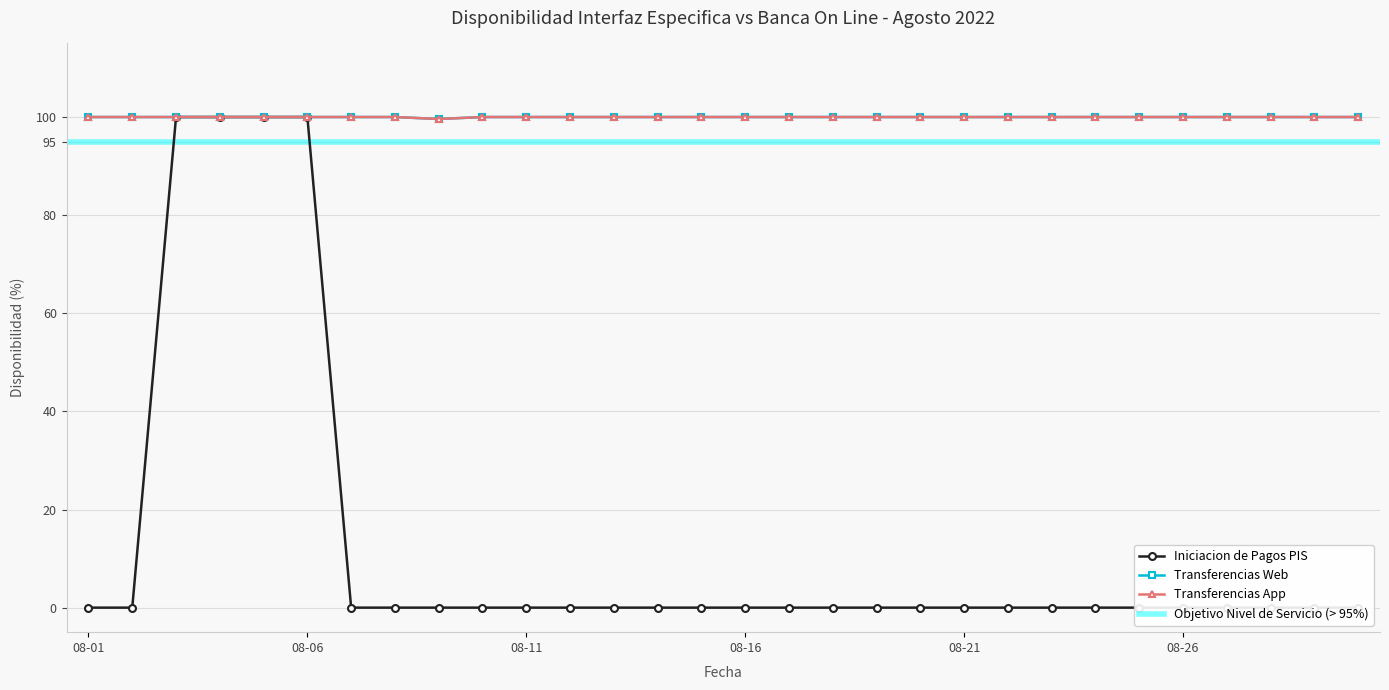

What is the spread (max minus min) of values at 2022-08-13?

100.0